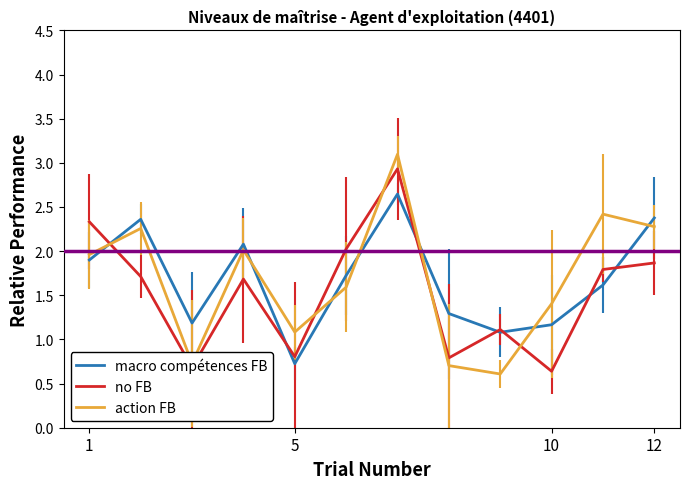

What is the maximum value shown in the chart?

3.1